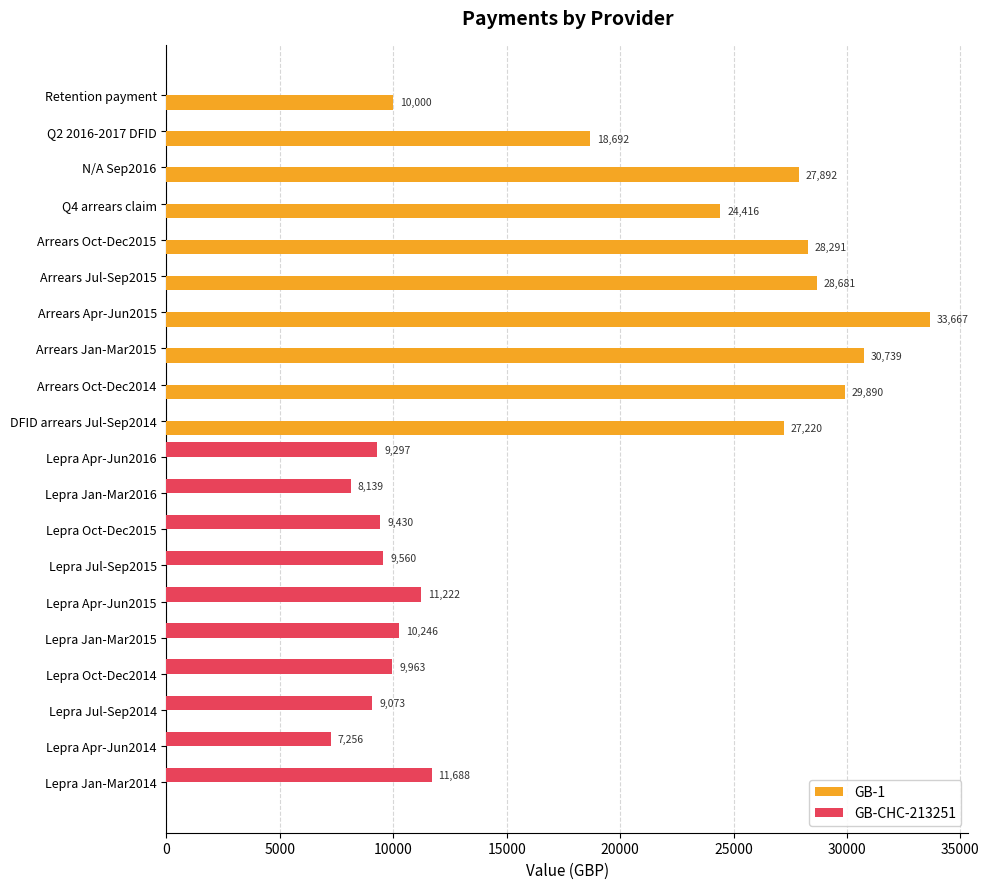

What is the highest value of the GB-1 series?

33667.0